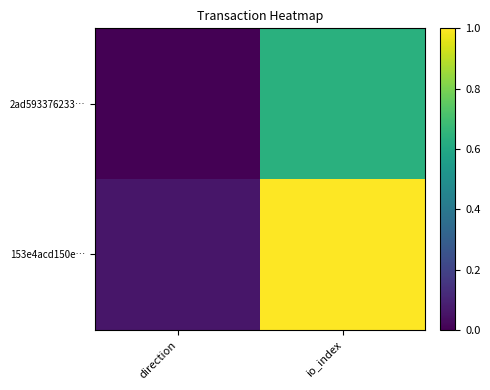

Count the number of data series in this chart.

2